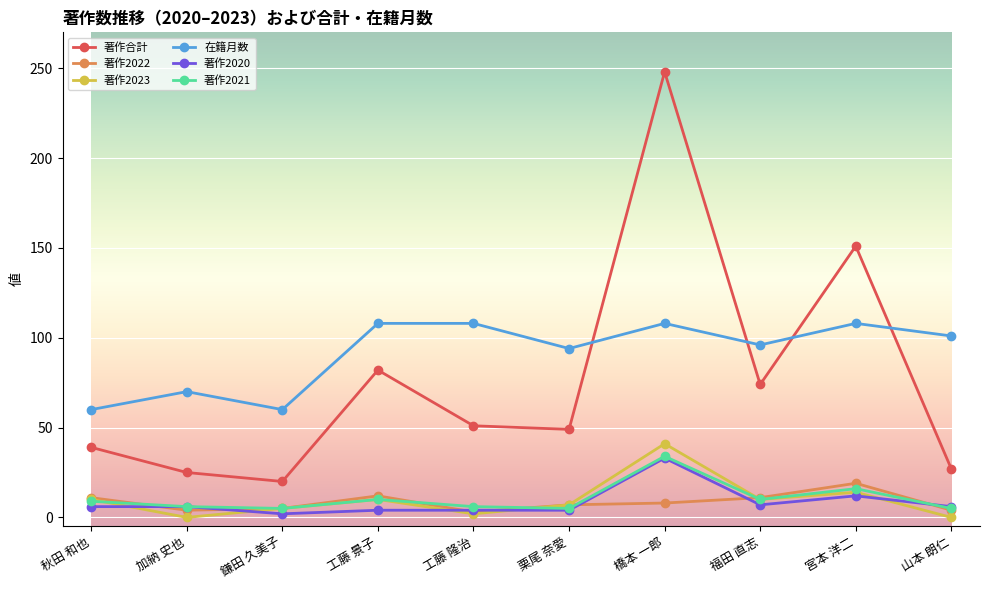

What is the spread (max minus min) of values at 橋本 一郎?

240